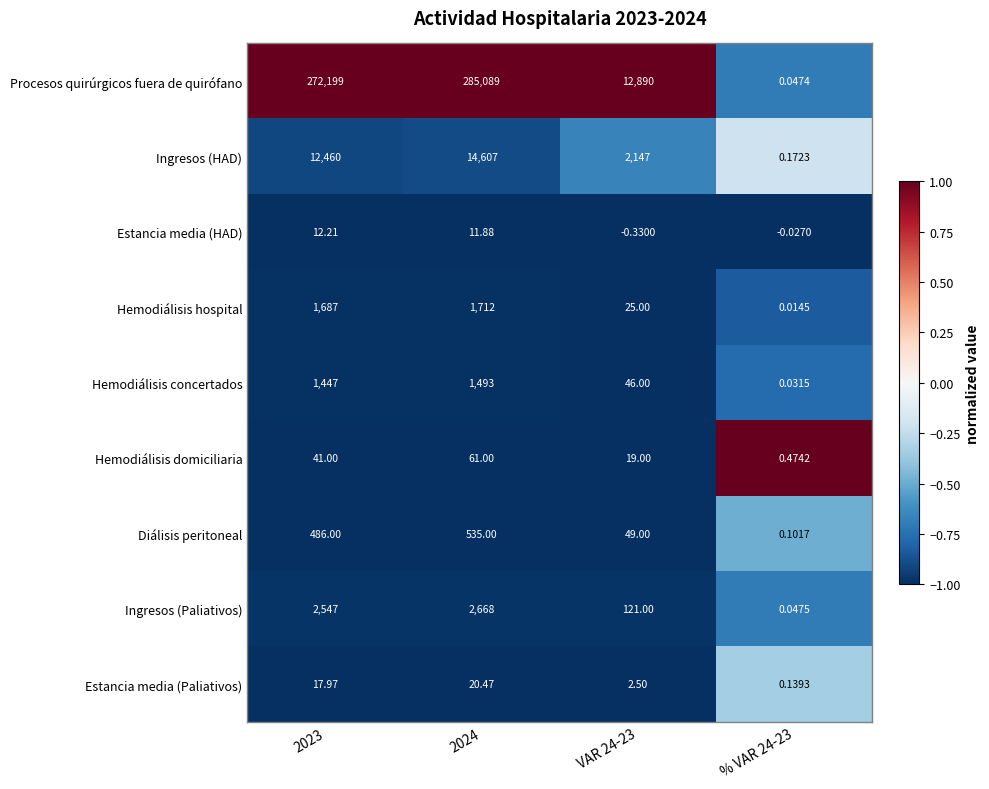

Which series has the largest range (max minus min)?

Procesos quirúrgicos fuera de quirófano